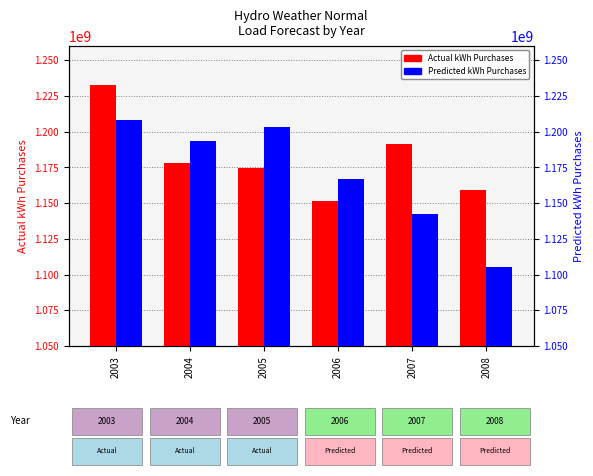

The value of Predicted kWh Purchases at 2008 is 1105605338. True or false?

True